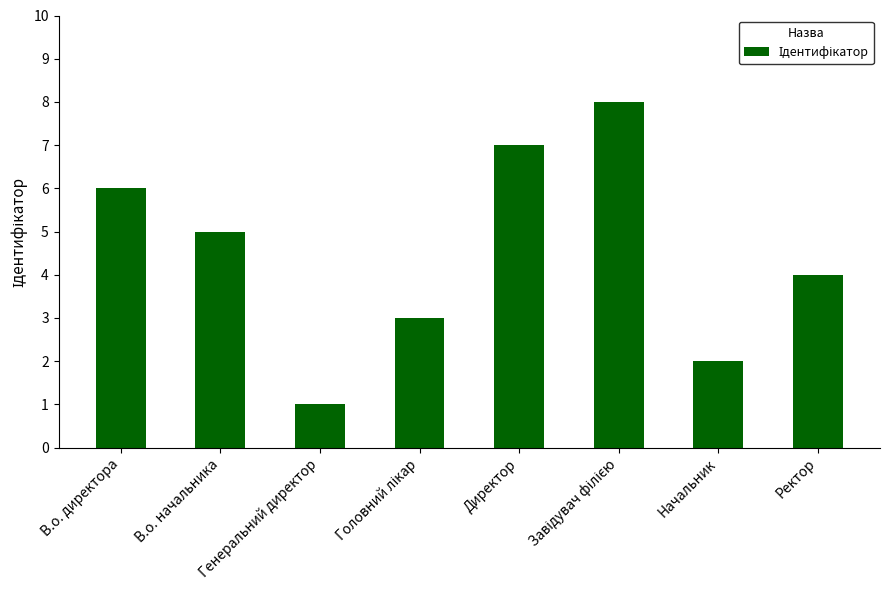

At which label does the data first exceed 5?

В.о. директора